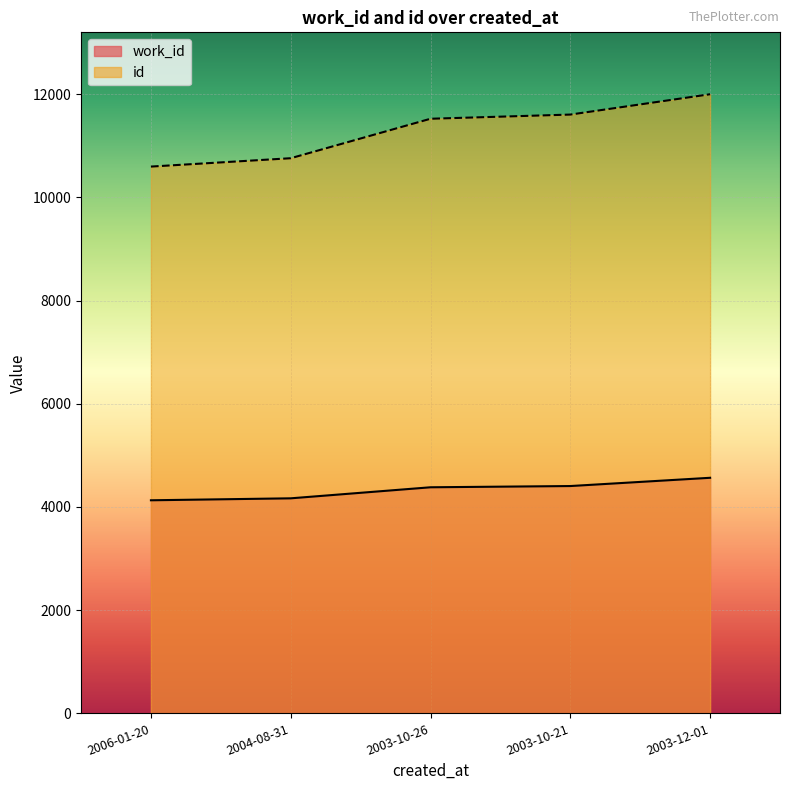

What is the label of the 1st point from the right?

2003-12-01